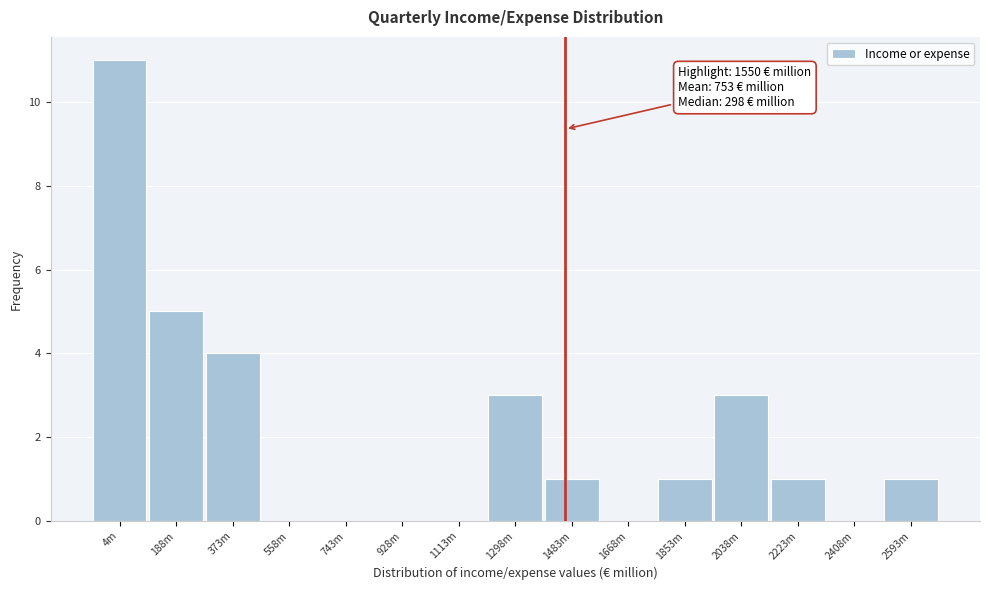

Reading right to left, what are all the values shown in this chart?

2593m=1	2408m=0	2223m=1	2038m=3	1853m=1	1668m=0	1483m=1	1298m=3	1113m=0	928m=0	743m=0	558m=0	373m=4	188m=5	4m=11